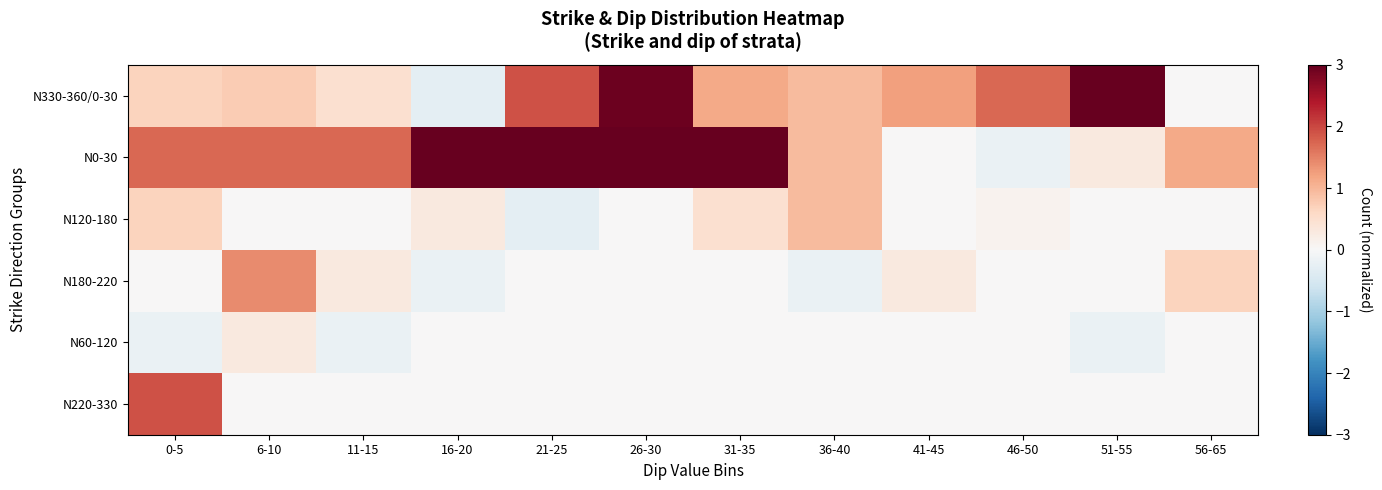

Reading right to left, list all the values displayed in this chart.

N330-360/0-30: 56-65=0.0	51-55=5.7	46-50=1.7	41-45=1.2	36-40=1.0	31-35=1.1	26-30=3.0	21-25=1.9	16-20=-0.3	11-15=0.5	6-10=0.8	0-5=0.7
N0-30: 56-65=1.1	51-55=0.3	46-50=-0.2	41-45=0.0	36-40=1.0	31-35=4.0	26-30=3.6	21-25=5.2	16-20=3.8	11-15=1.7	6-10=1.7	0-5=1.7
N120-180: 56-65=0.0	51-55=0.0	46-50=0.1	41-45=0.0	36-40=1.0	31-35=0.5	26-30=0.0	21-25=-0.3	16-20=0.3	11-15=0.0	6-10=0.0	0-5=0.7
N180-220: 56-65=0.7	51-55=0.0	46-50=0.0	41-45=0.3	36-40=-0.2	31-35=0.0	26-30=0.0	21-25=0.0	16-20=-0.2	11-15=0.3	6-10=1.4	0-5=0.0
N60-120: 56-65=0.0	51-55=-0.2	46-50=0.0	41-45=0.0	36-40=0.0	31-35=0.0	26-30=0.0	21-25=0.0	16-20=0.0	11-15=-0.2	6-10=0.3	0-5=-0.2
N220-330: 56-65=0.0	51-55=0.0	46-50=0.0	41-45=0.0	36-40=0.0	31-35=0.0	26-30=0.0	21-25=0.0	16-20=0.0	11-15=0.0	6-10=0.0	0-5=1.9